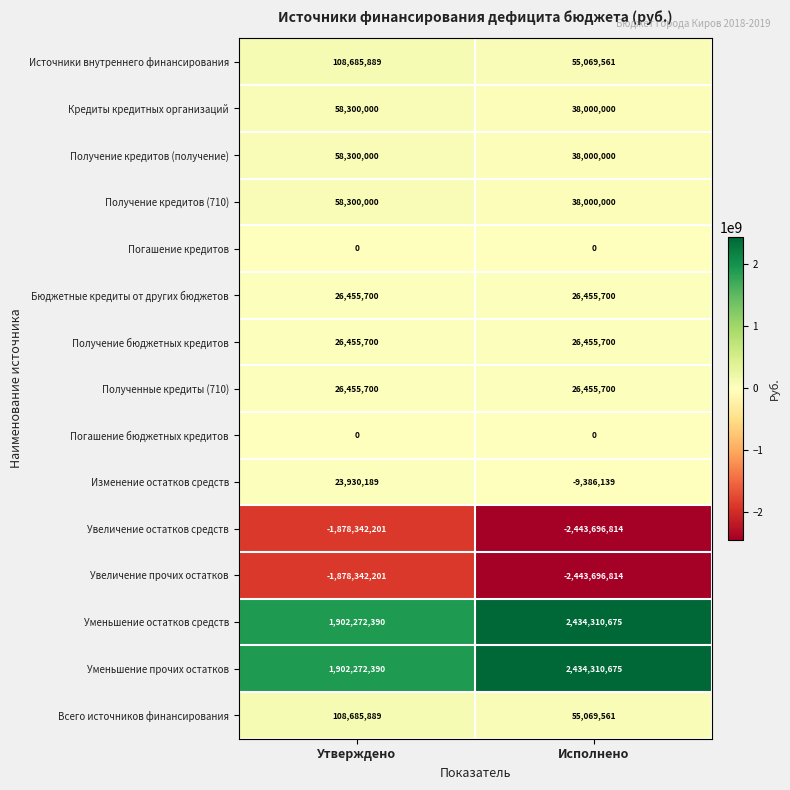

At which category is the sum across all series the highest?

Утверждено